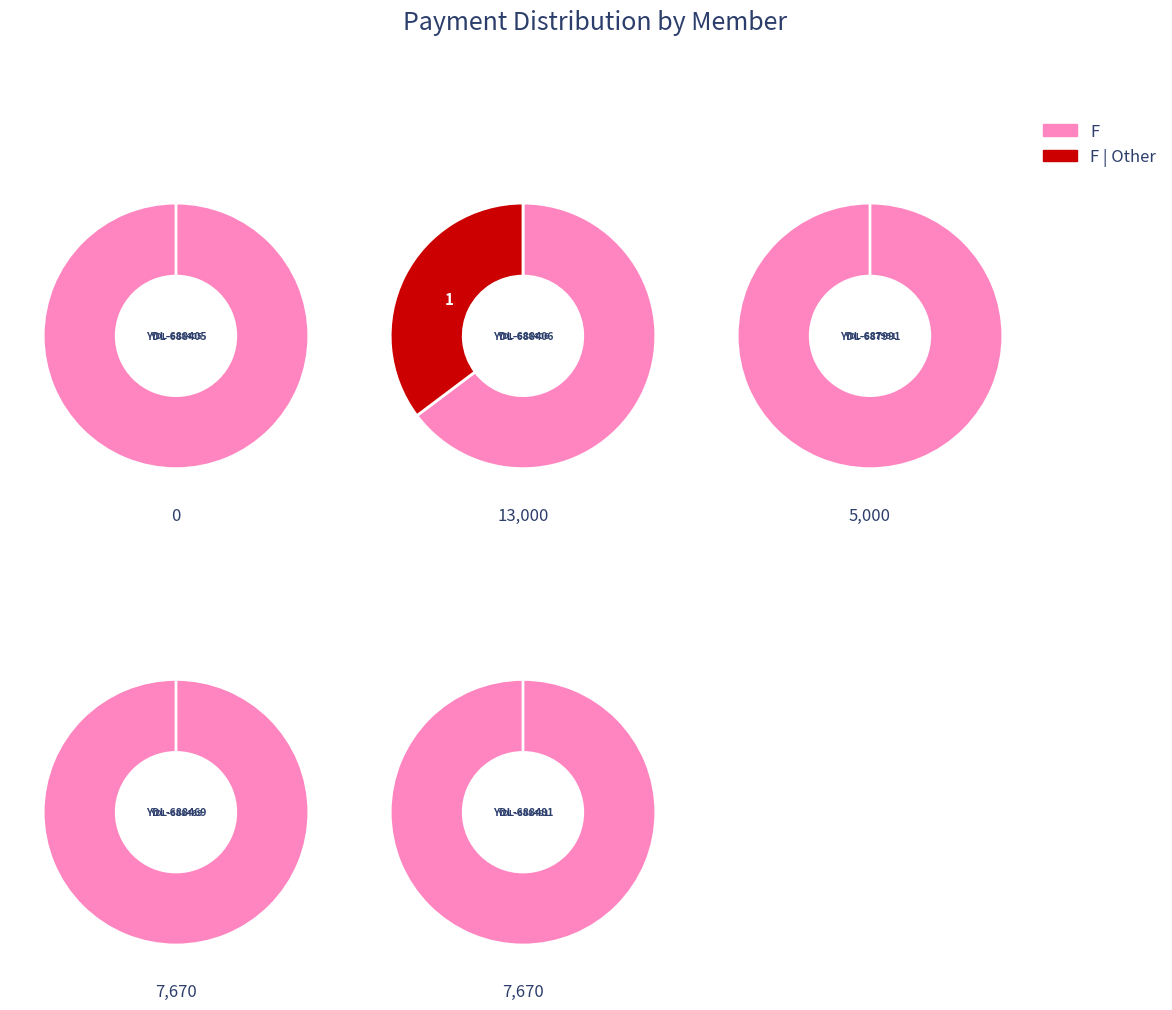

Count the number of slices in the pie.

5